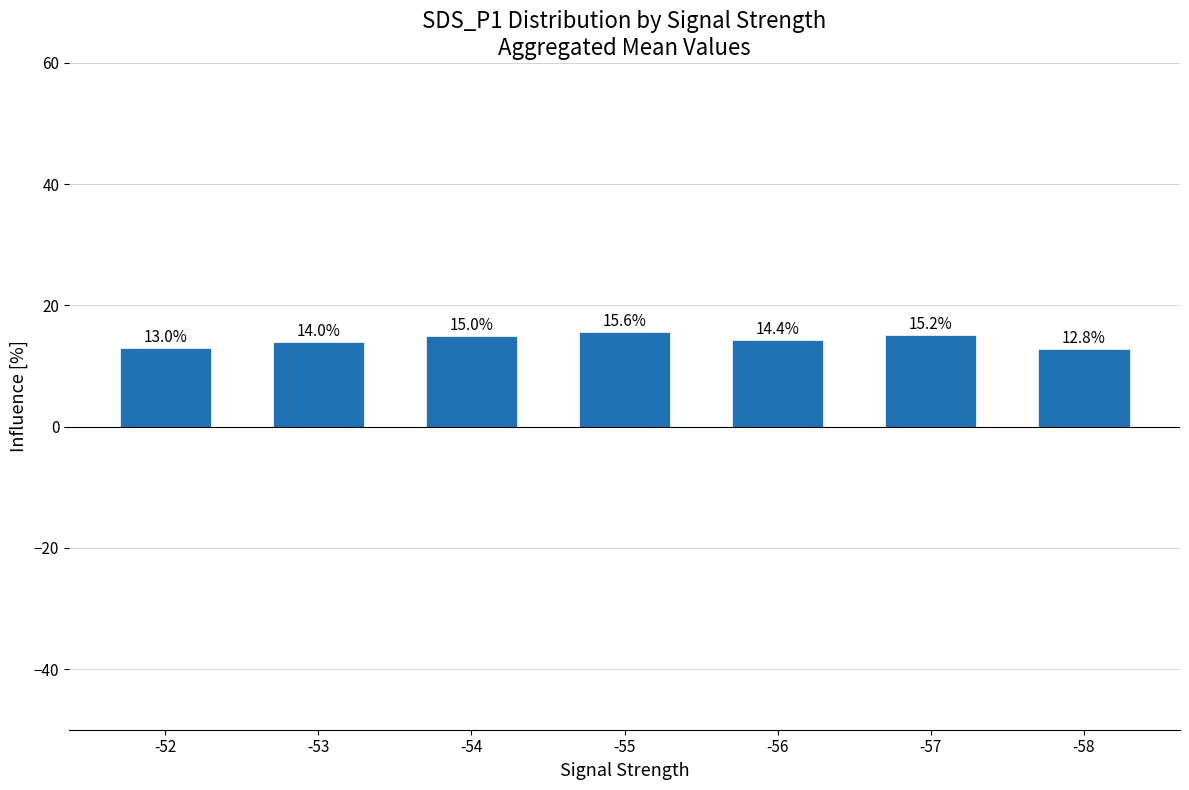

Which has a higher value, -58 or -52?

-52